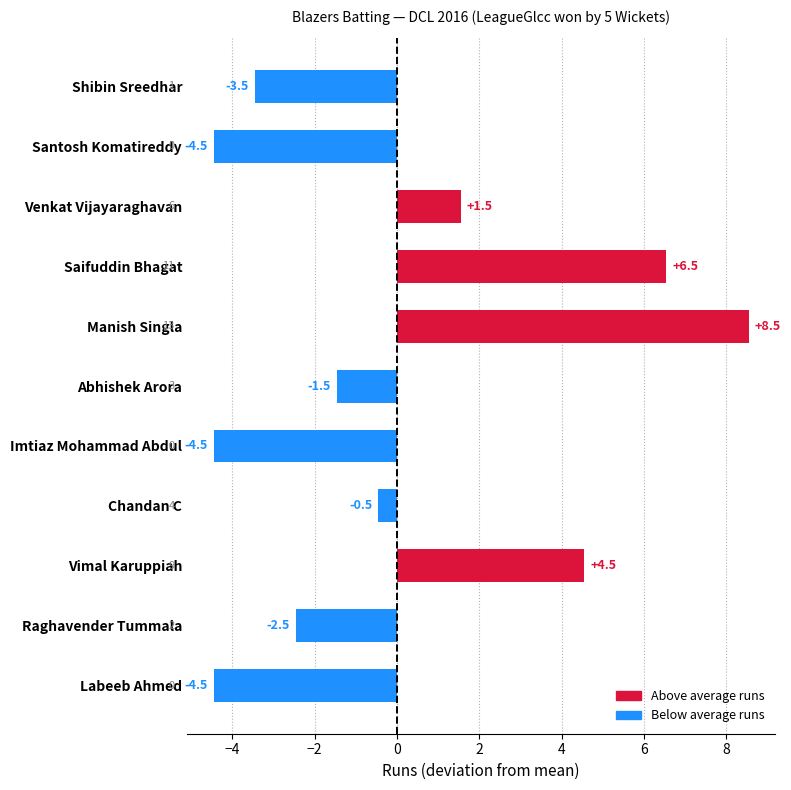

What is the label of the 2nd bar from the bottom?

Raghavender Tummala